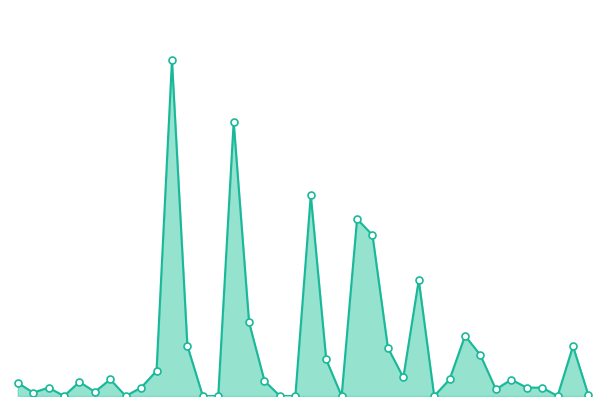

Is this an area chart (filled region under the line)?

Yes